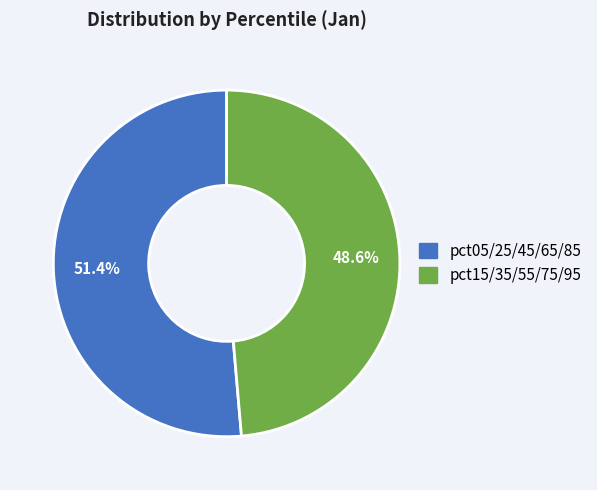

Approximately how many times larger is the value at pct15/35/55/75/95 compared to pct05/25/45/65/85?

0.9